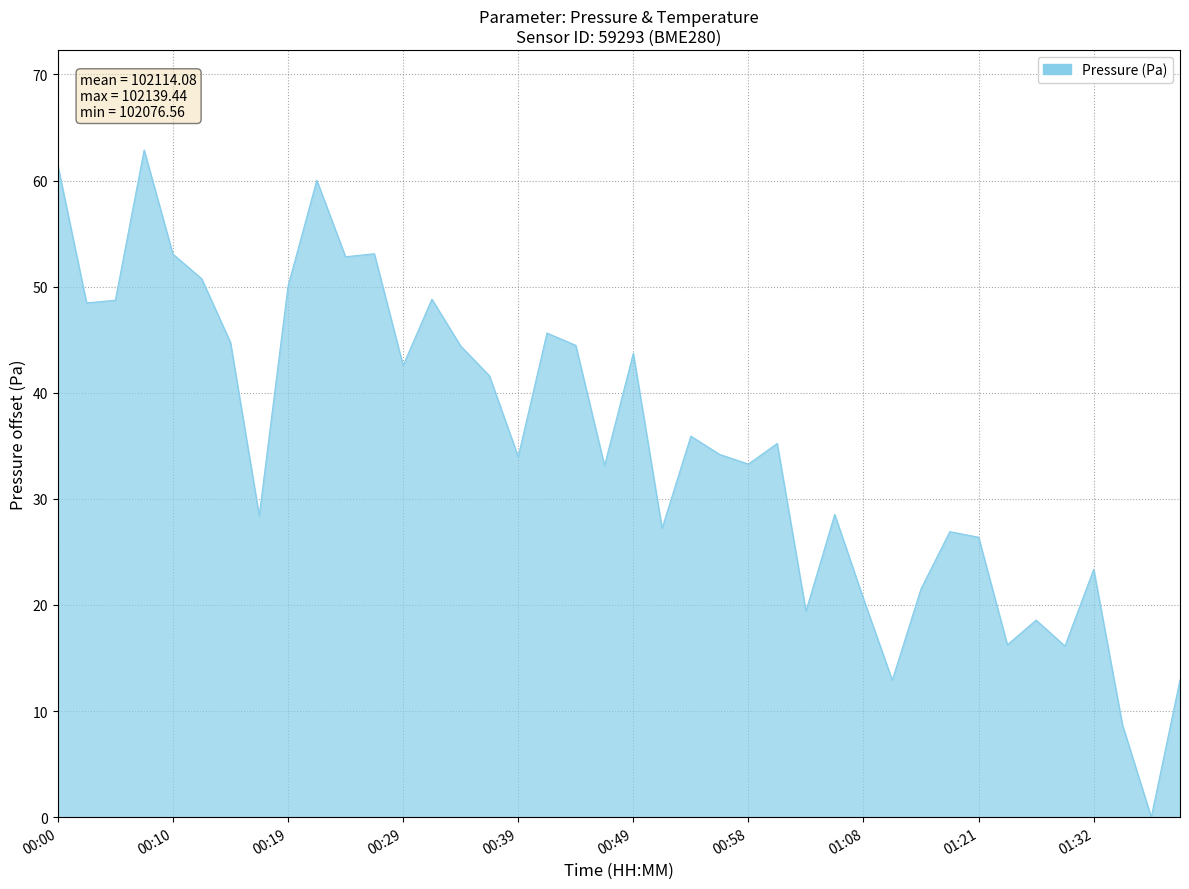

What is the difference between the maximum and minimum values?

62.9